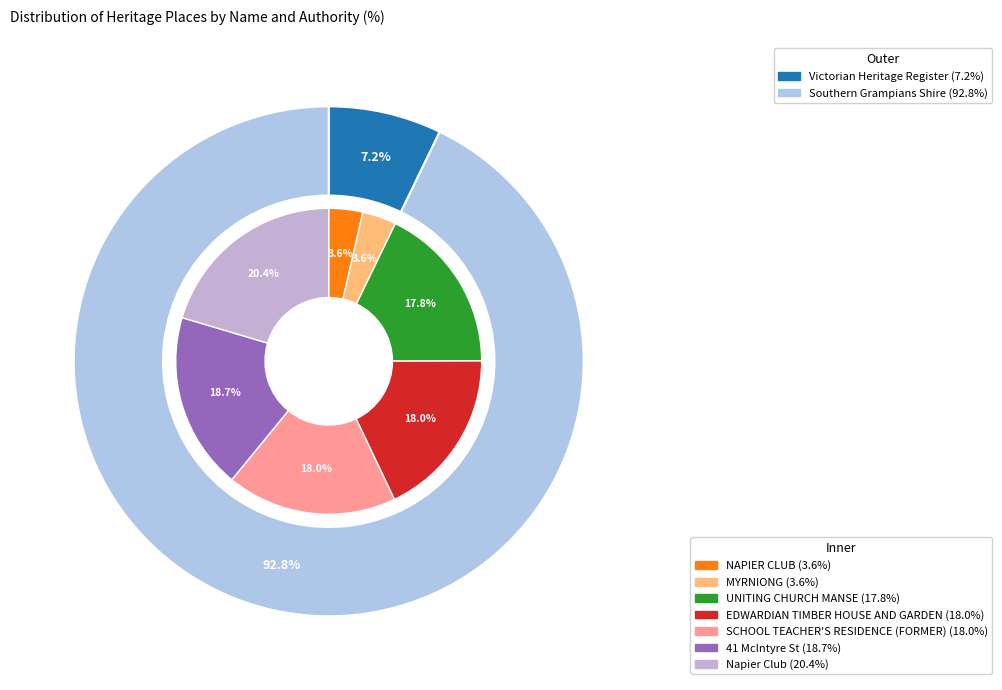

To the nearest percent, what percentage of the pie is UNITING CHURCH MANSE?

18%